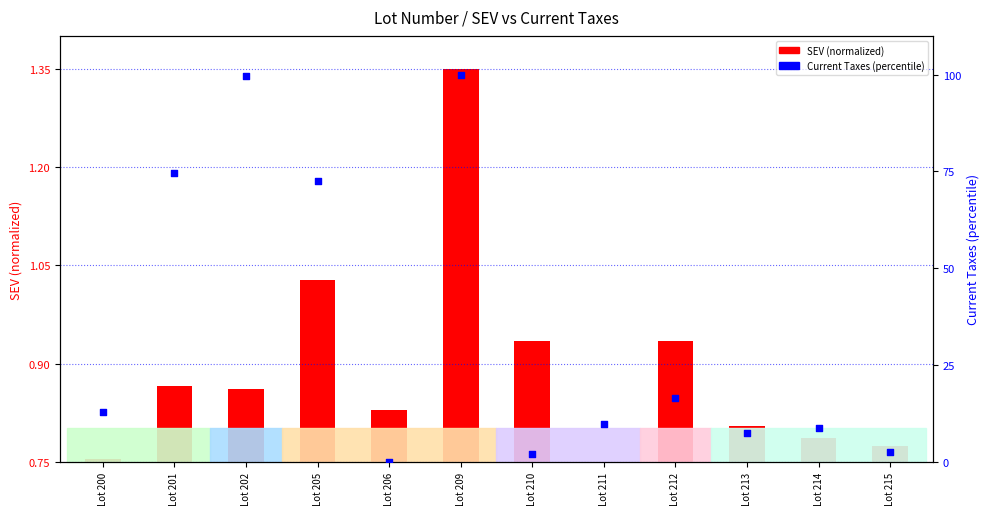

Which series has the largest total across all categories?

Current Taxes (percentile)